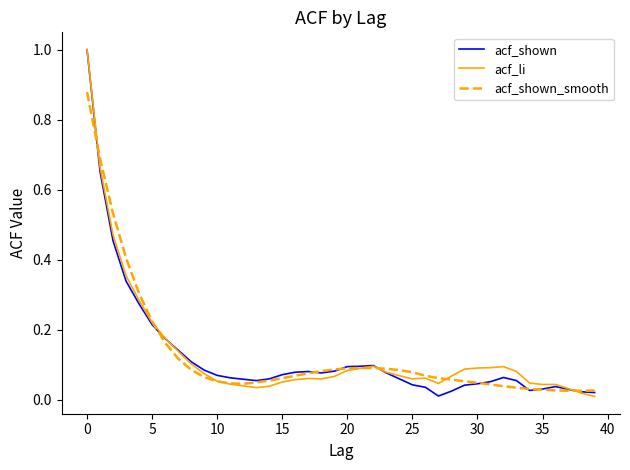

What is the greatest value displayed?

1.0